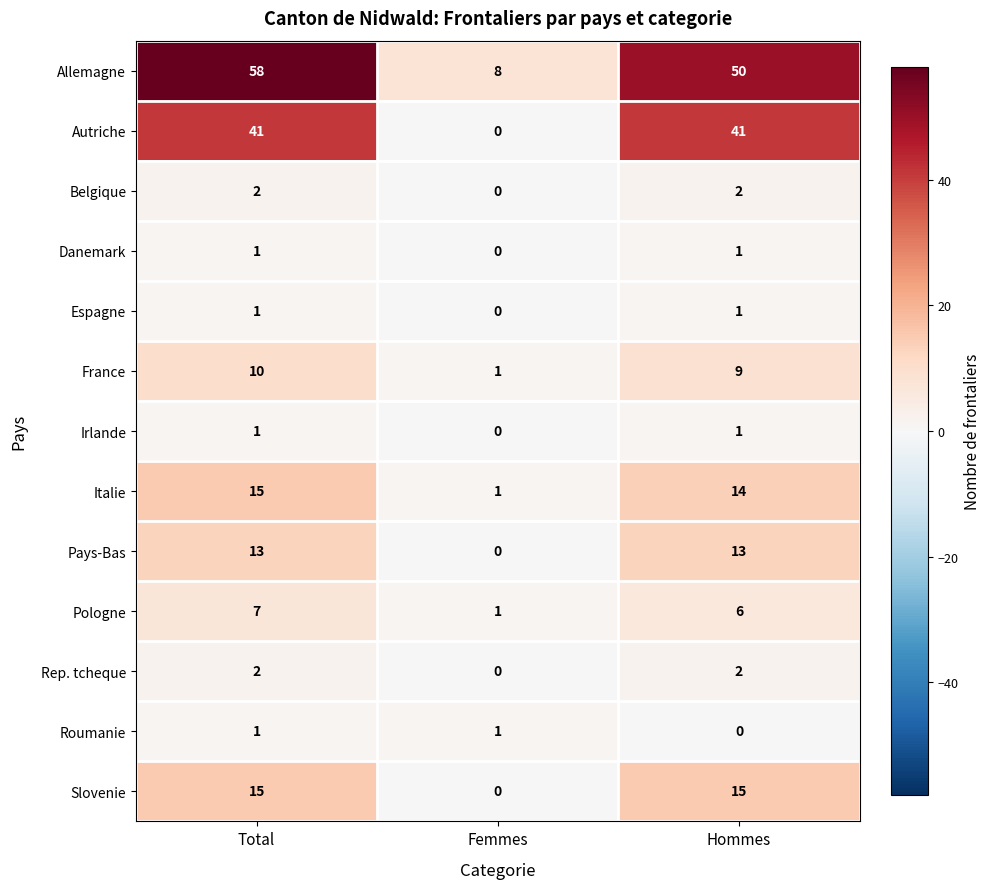

What is the maximum value shown in the chart?

58